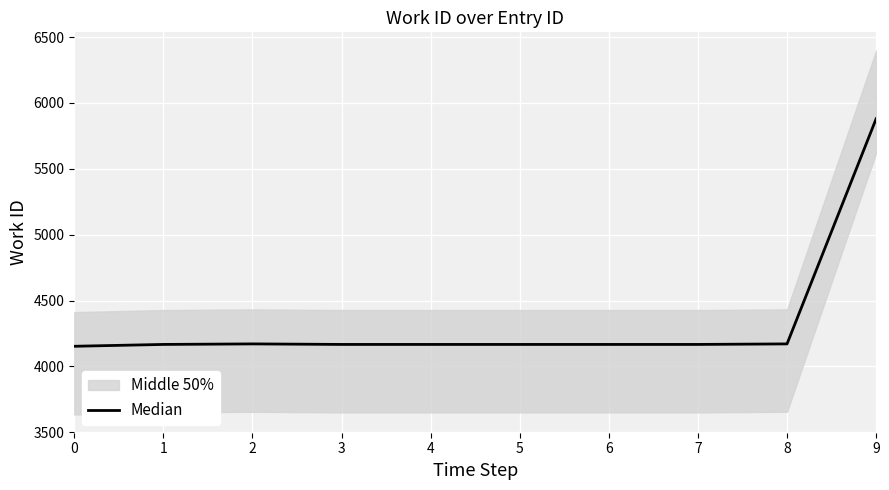

The value at 7 is 4167. True or false?

True